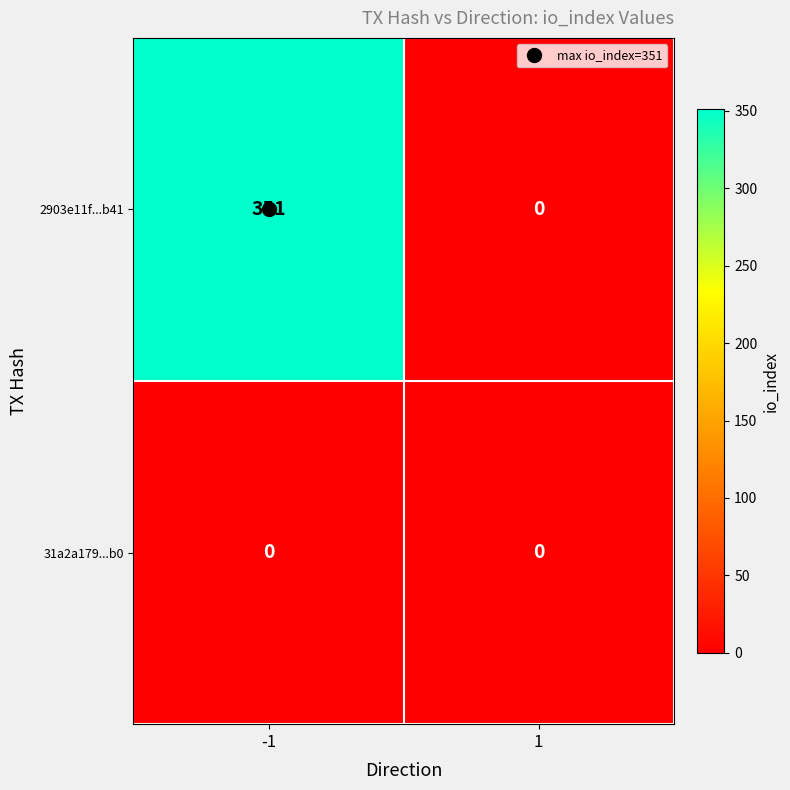

Which series has the largest total across all categories?

2903e11f...b41